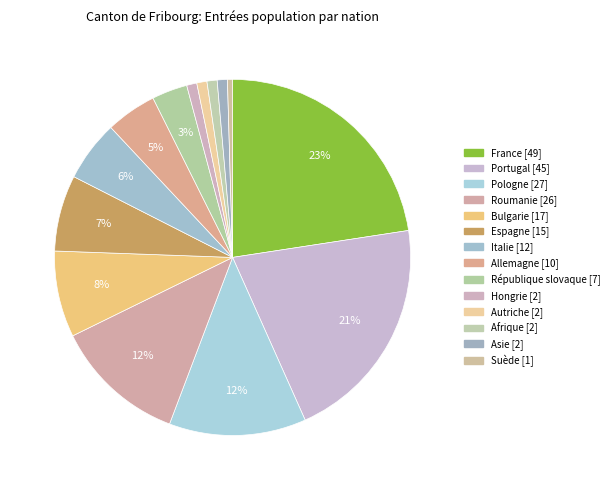

What percentage is the Pologne slice, to the nearest percent?

12%